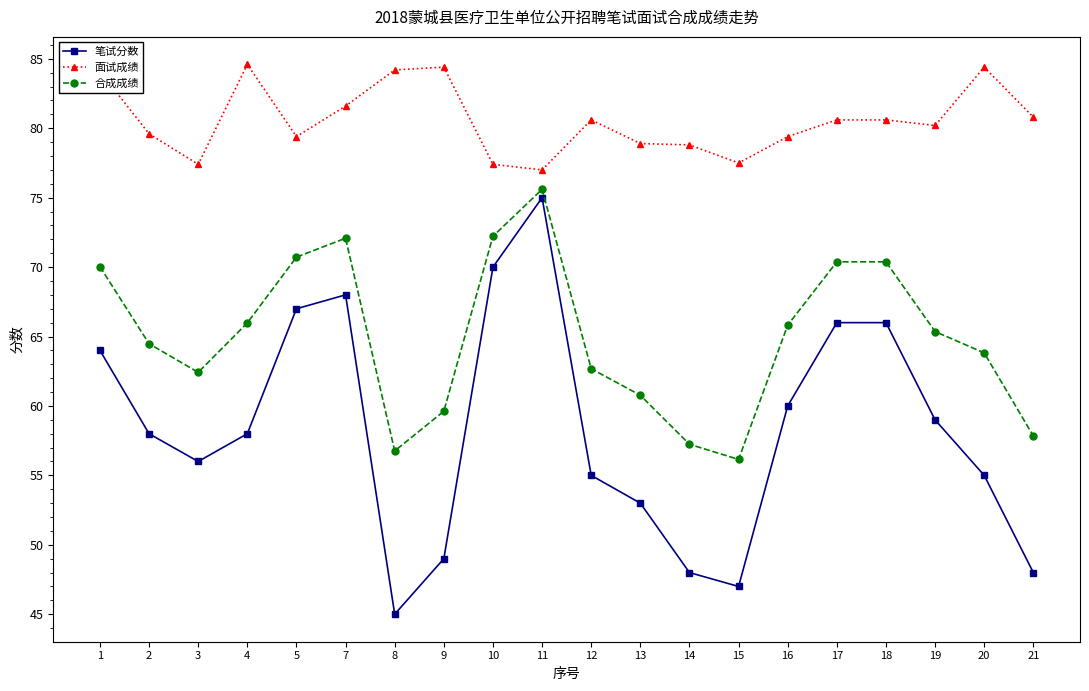

At which label does 合成成绩 first exceed 65?

1